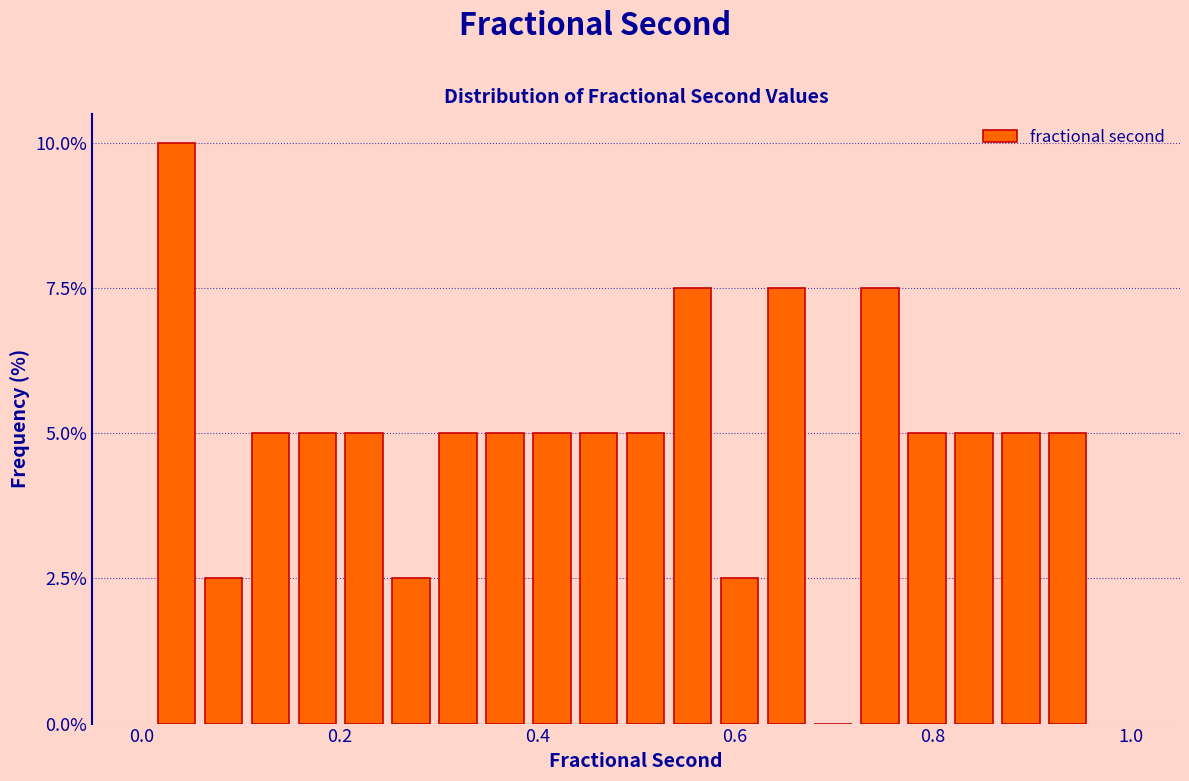

Around what value on the x-axis is the tallest bar? Give the approximate position of its centre, as read against the axis.

0.04